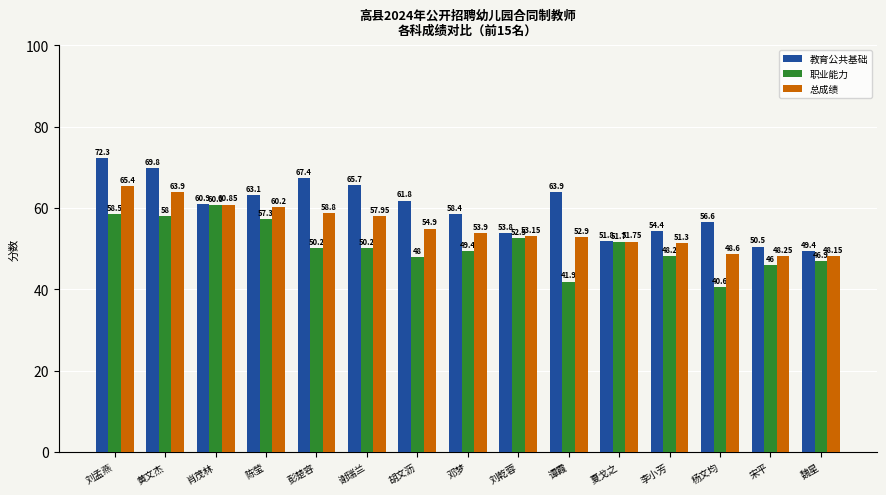

What are all the series names shown in the legend?

教育公共基础, 职业能力, 总成绩